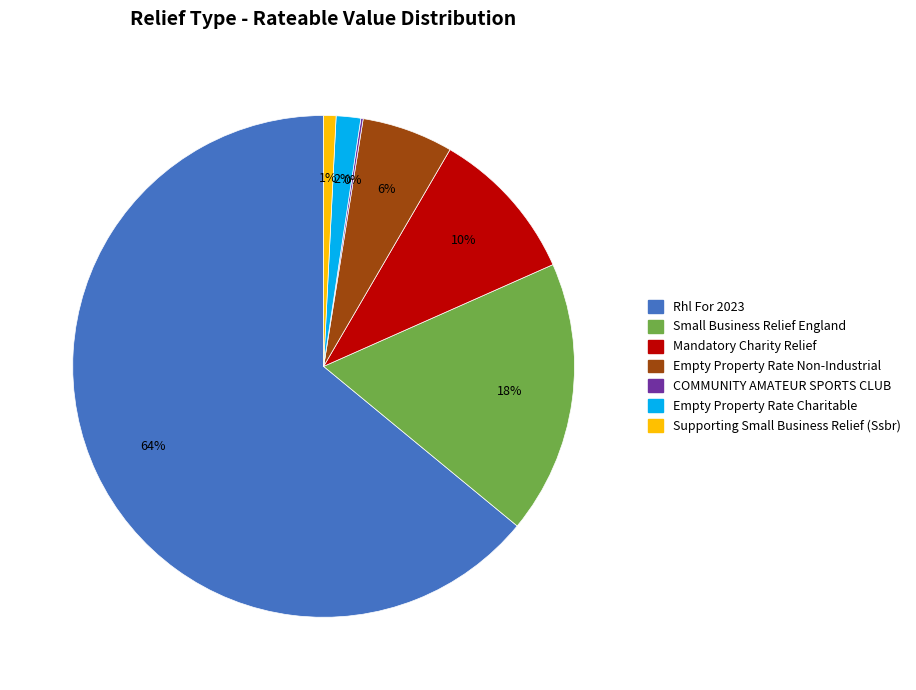

What percentage is the Empty Property Rate Charitable slice, to the nearest percent?

2%